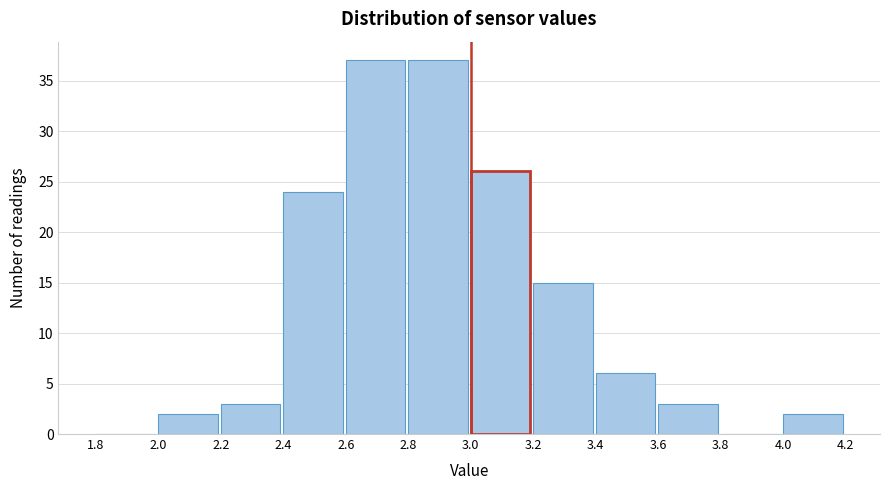

How tall is the bar that spans 3.4 to 3.6 on the x-axis? The values are not printed on the chart, so give them approximately, as read against the axis.

6